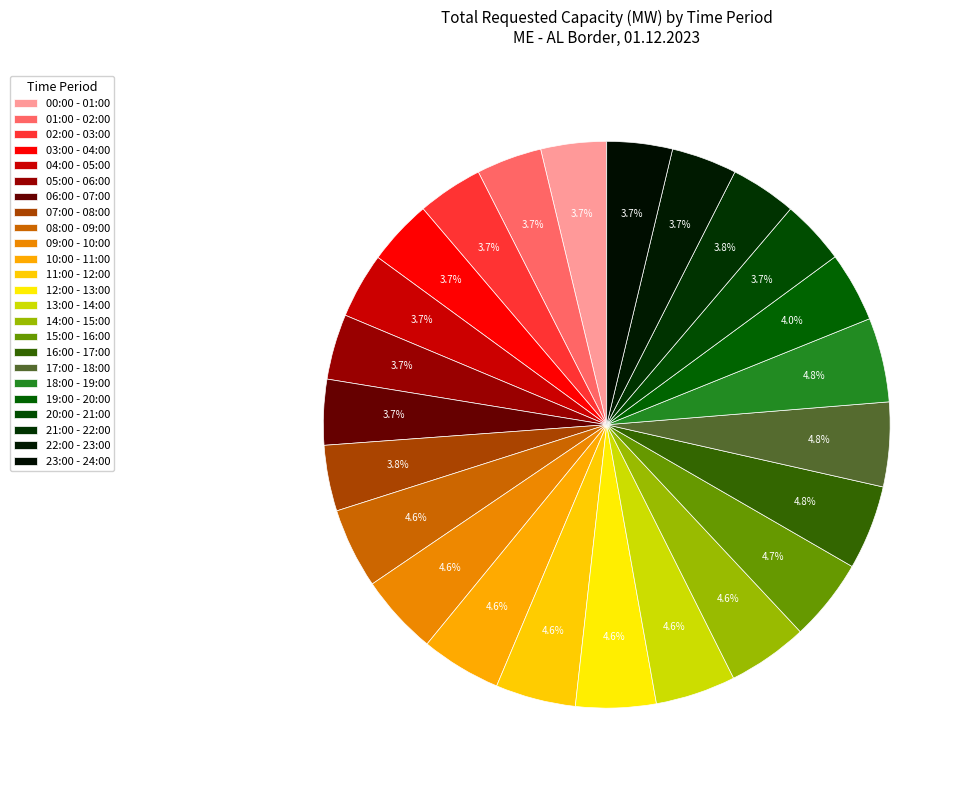

How many segments does this pie chart have?

24